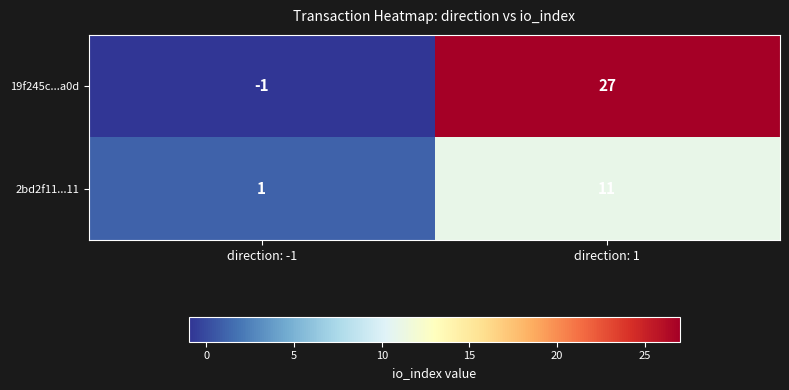

Reading right to left, transcribe all the data shown in this chart.

19f245c...a0d: direction: 1=27	direction: -1=-1
2bd2f11...11: direction: 1=11	direction: -1=1